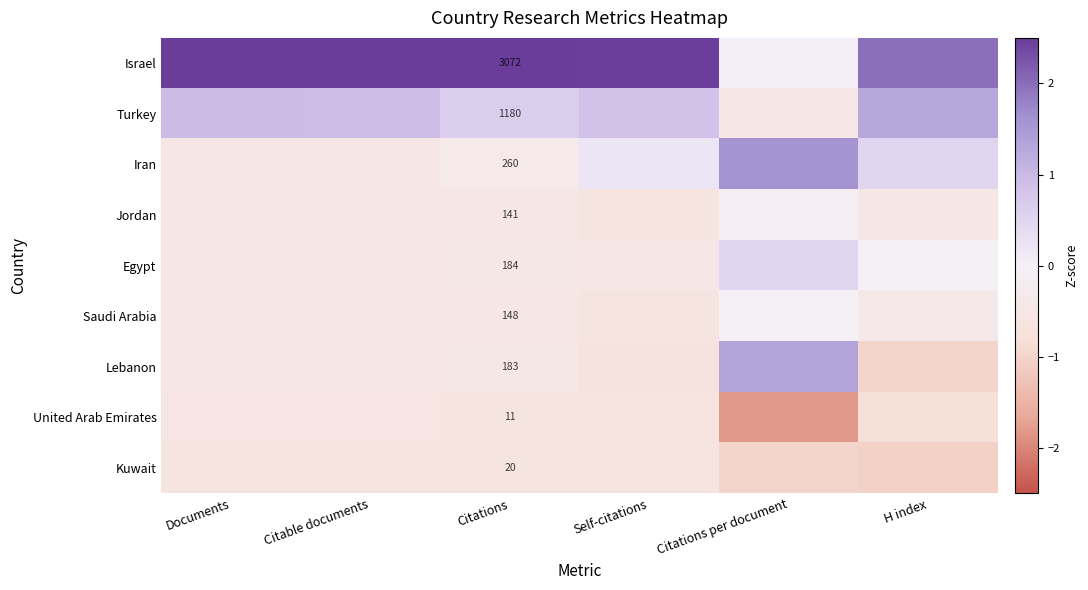

True or false: Lebanon has a value of -1.0 at Self-citations.

False